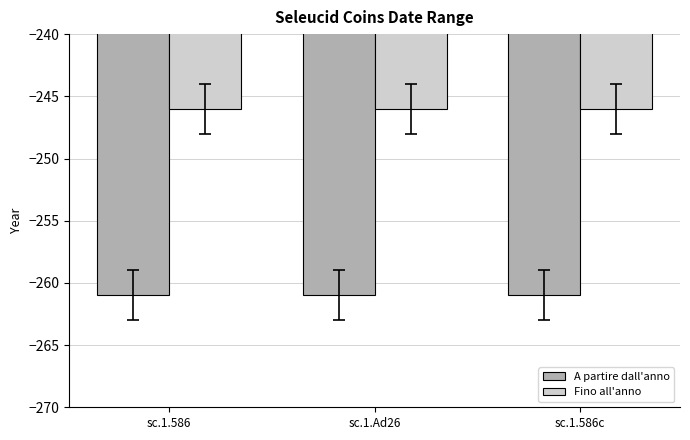

Reading left to right, transcribe all the data shown in this chart.

A partire dall'anno: -261	-261	-261
Fino all'anno: -246	-246	-246